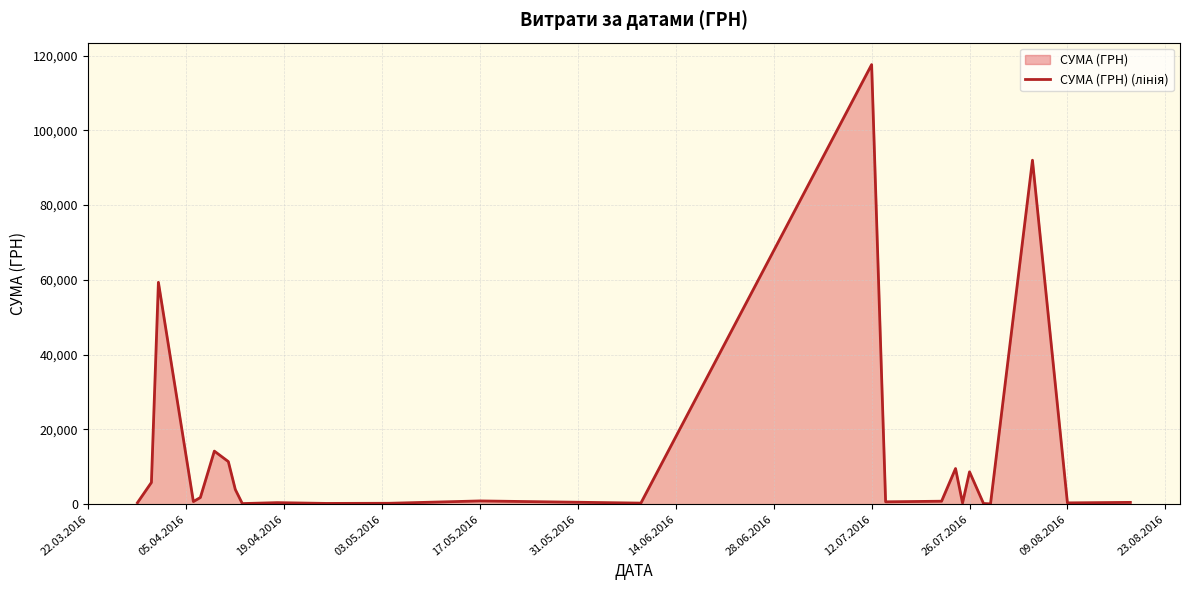

What is the difference between the second highest and second lowest values?

91825.0